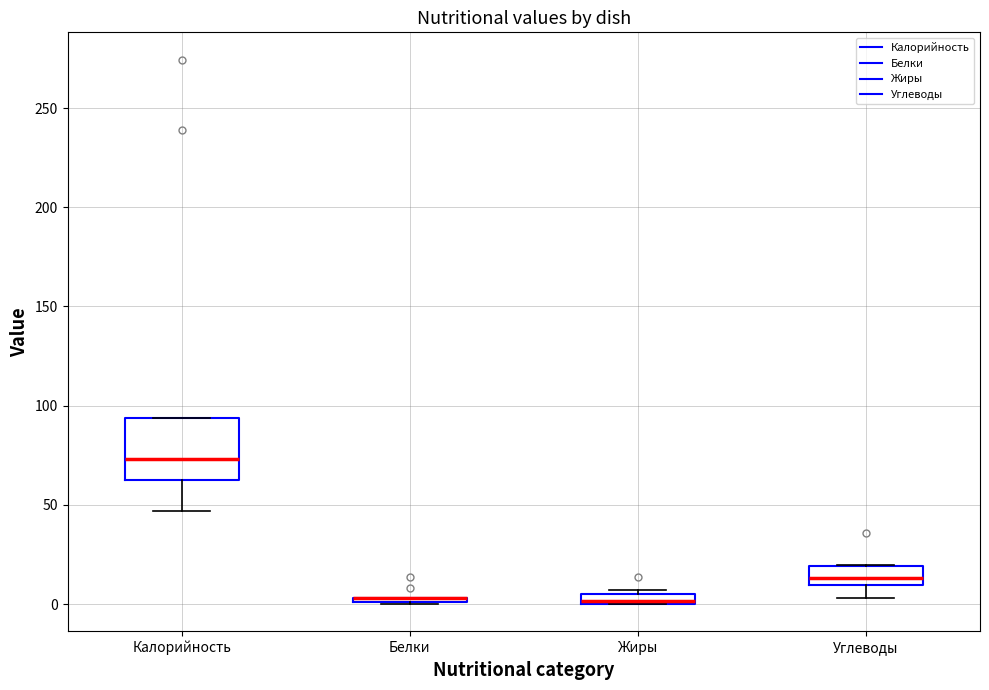

Where is the upper edge of the box for Калорийность on the y-axis? The values are not printed on the chart, so give them approximately, as read against the axis.

95